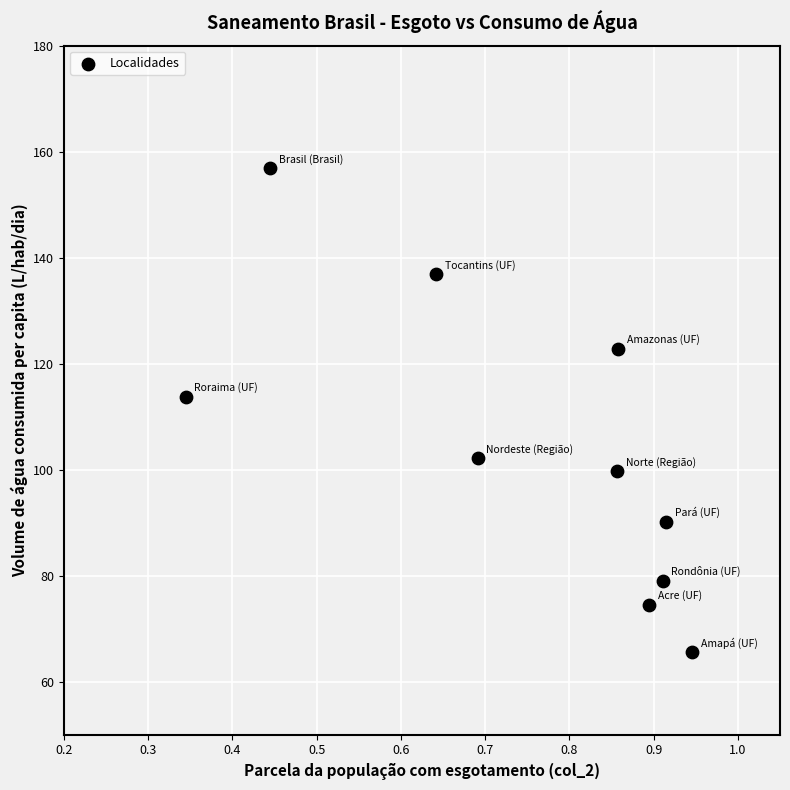

What is the average X value?

0.8